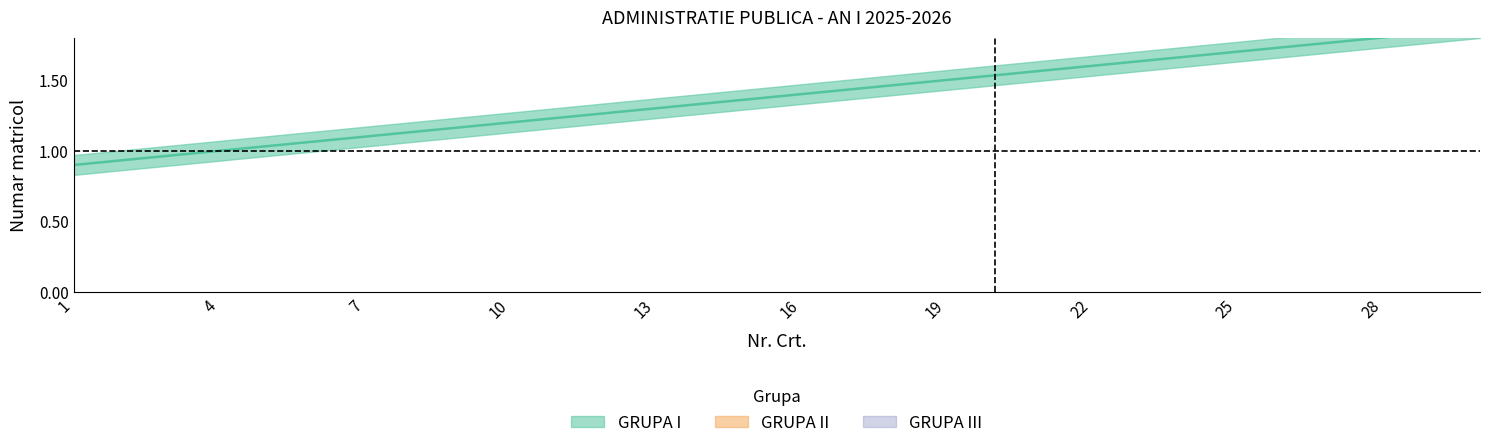

At which label is GRUPA III closest to 3?

4